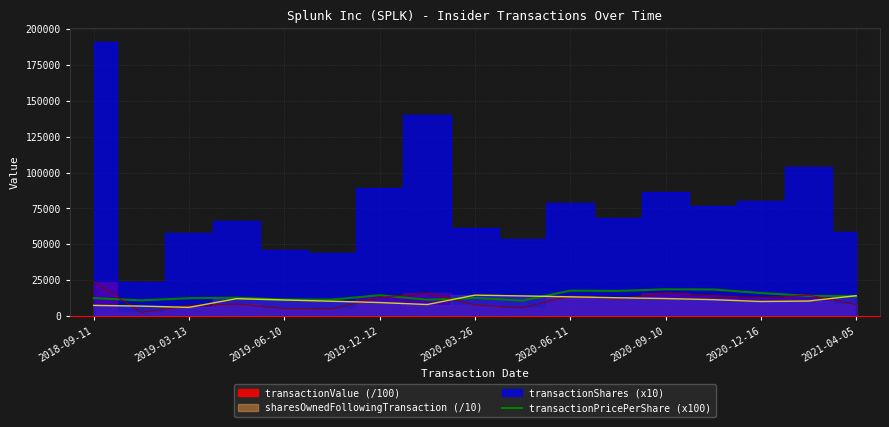

Reading left to right, what are all the values shown in this chart?

12545.9	11001.7	12527.1	12805.8	11558.9	11520.9	14572.0	11447.4	12687.0	10837.0	17736.9	17549.6	18692.0	18559.3	16119.9	14084.0	13848.6